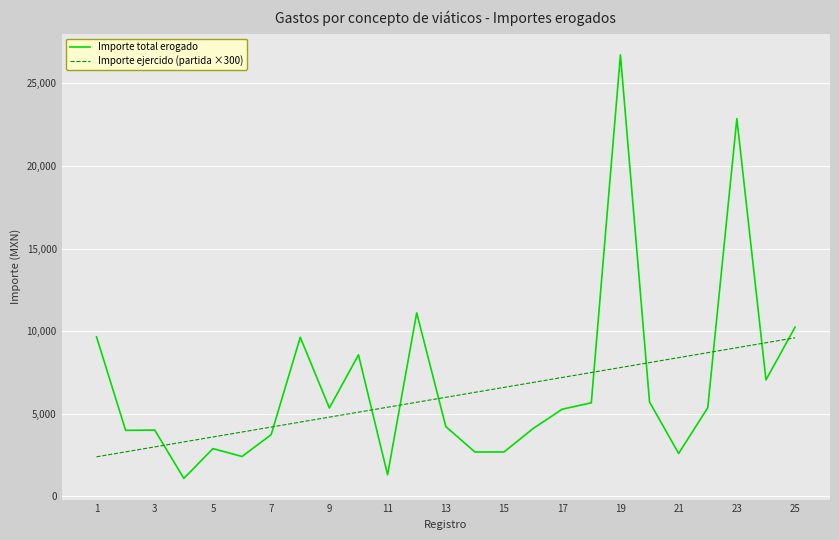

True or false: Importe ejercido (partida ×300) and Importe total erogado intersect in this chart.

True